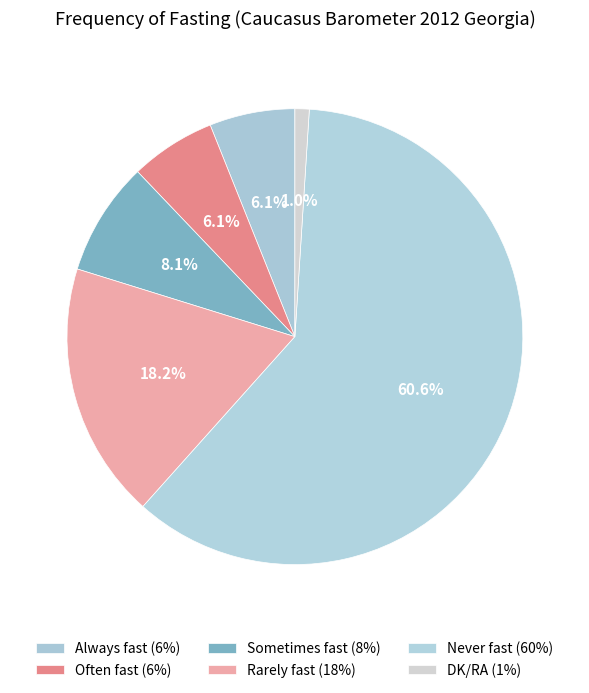

Which slice is the smallest?

DK/RA